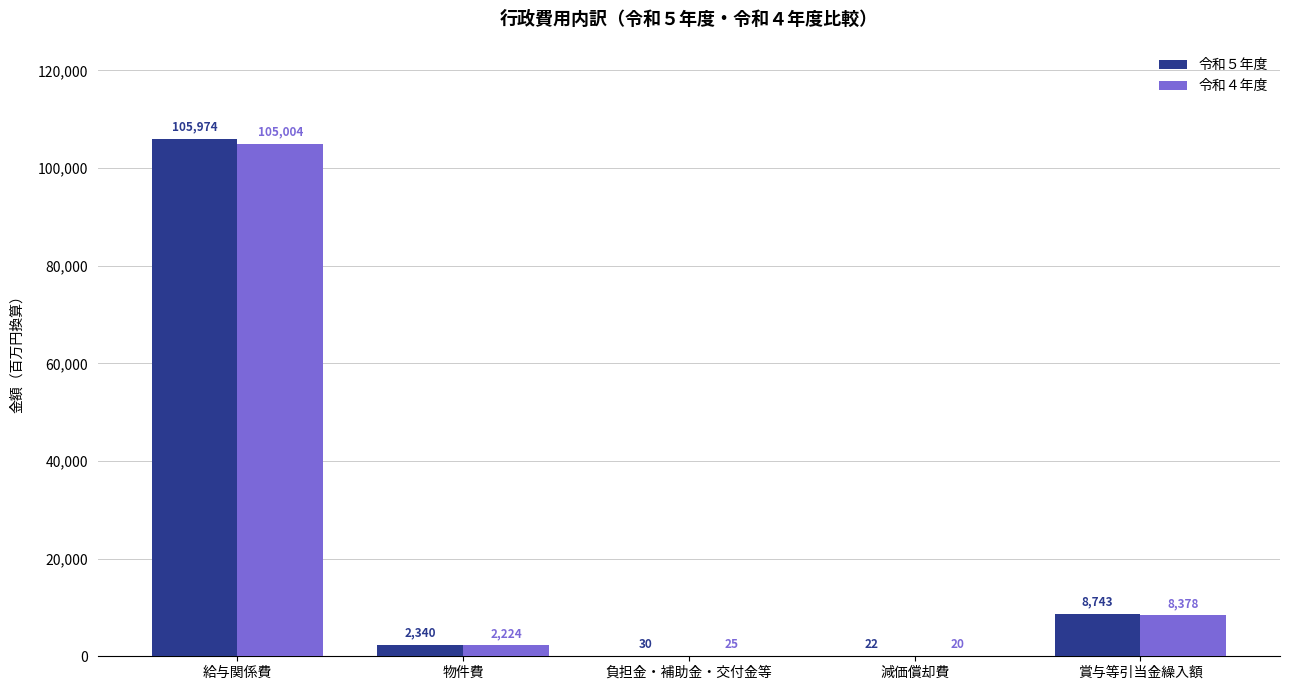

Where is 令和４年度 nearest to the value 52512?

賞与等引当金繰入額